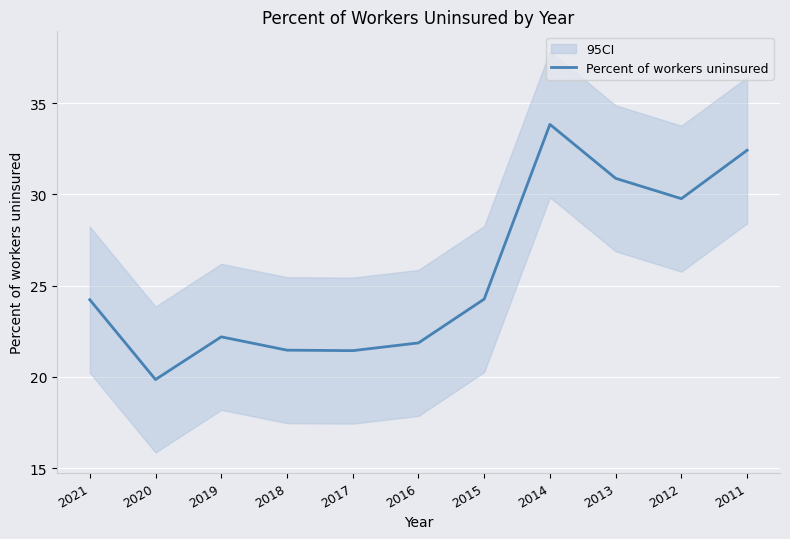

How many categories are shown in the chart?

11